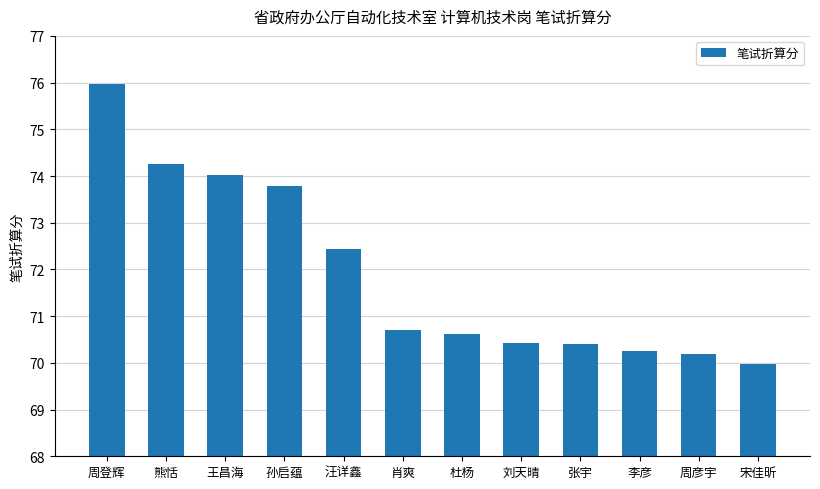

Where is the data nearest to the value 72?

汪详鑫